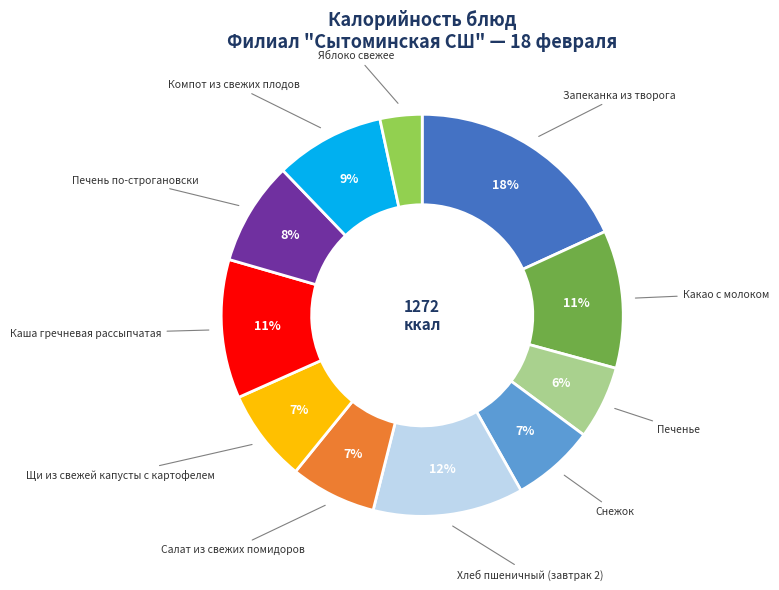

Is there any slice that represents more than half of the pie?

No